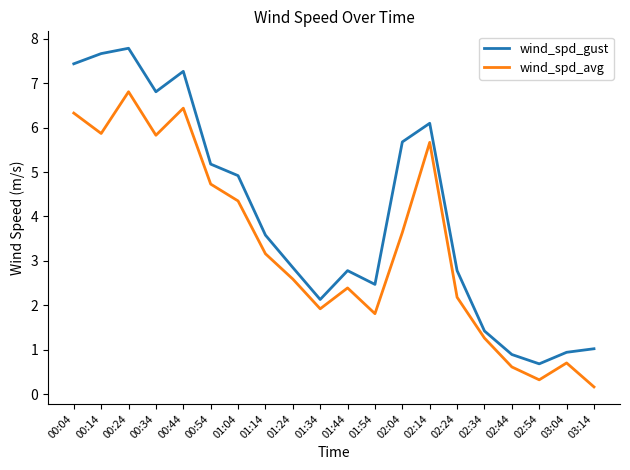

What is the maximum value for wind_spd_avg?

6.8